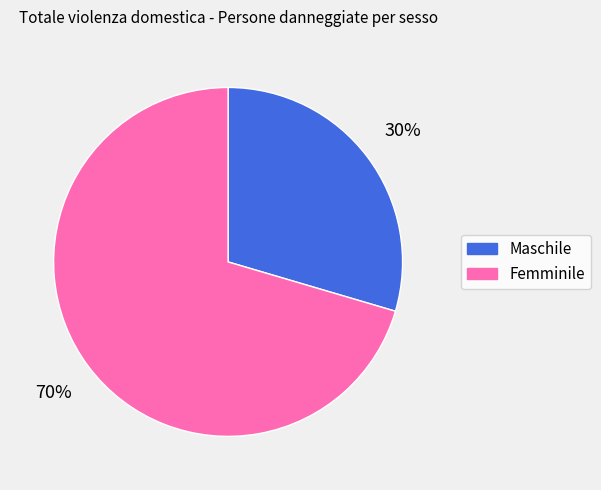

To the nearest percent, what is the average slice percentage?

50%